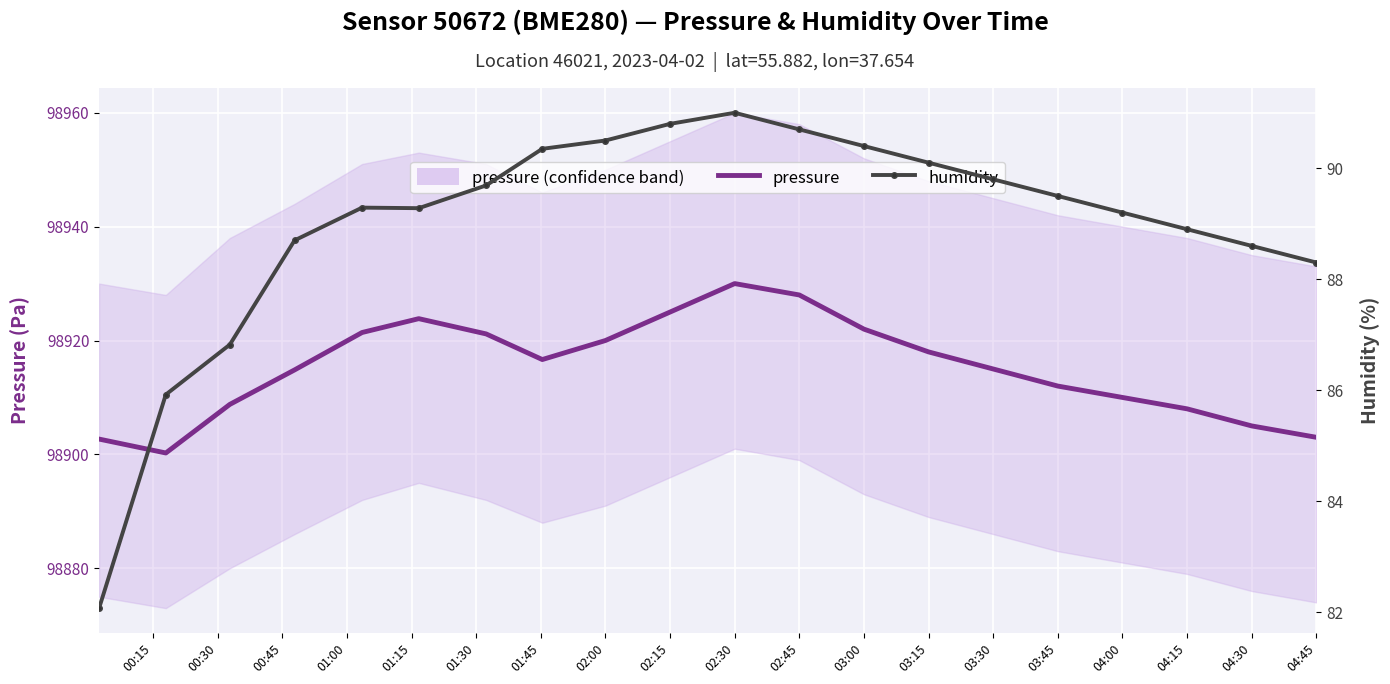

Rank the series at 02:00 from lowest to highest value.

humidity, pressure